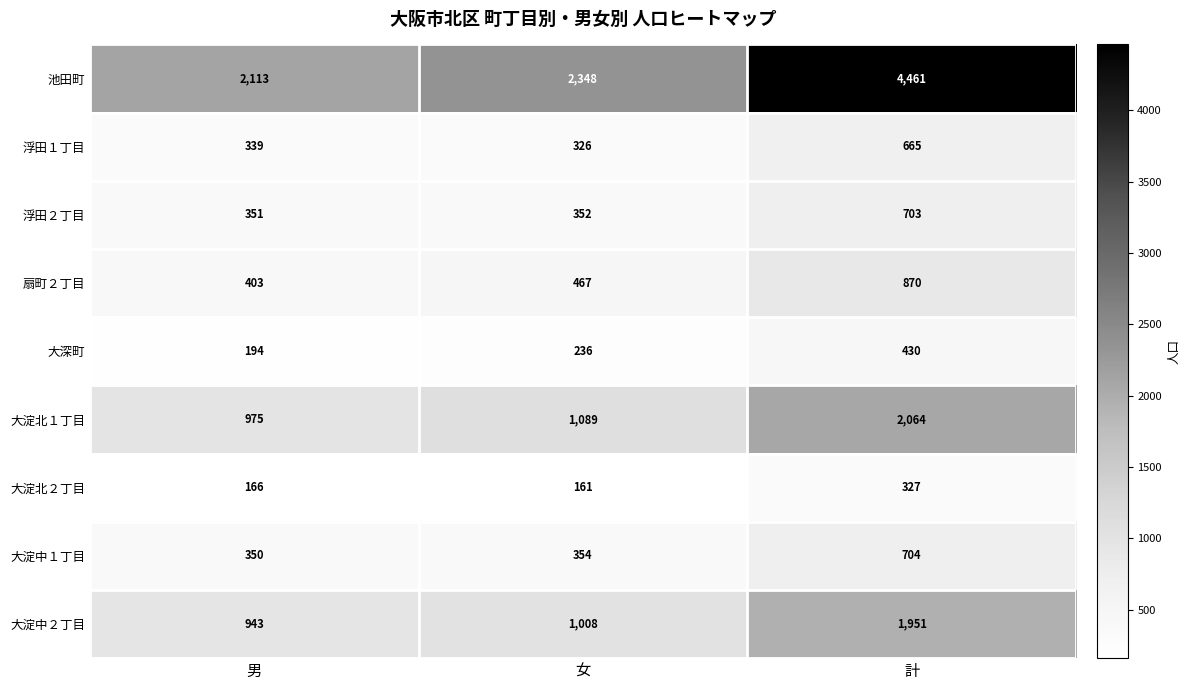

Which series has the largest total across all categories?

池田町